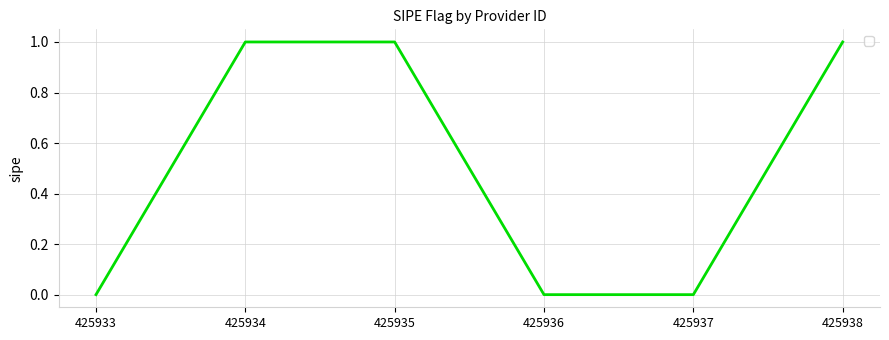

What is the sum of all values?

3